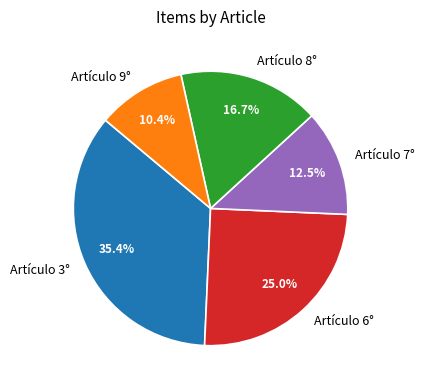

To the nearest percent, what is the combined percentage of Artículo 6° and Artículo 3°?

60%